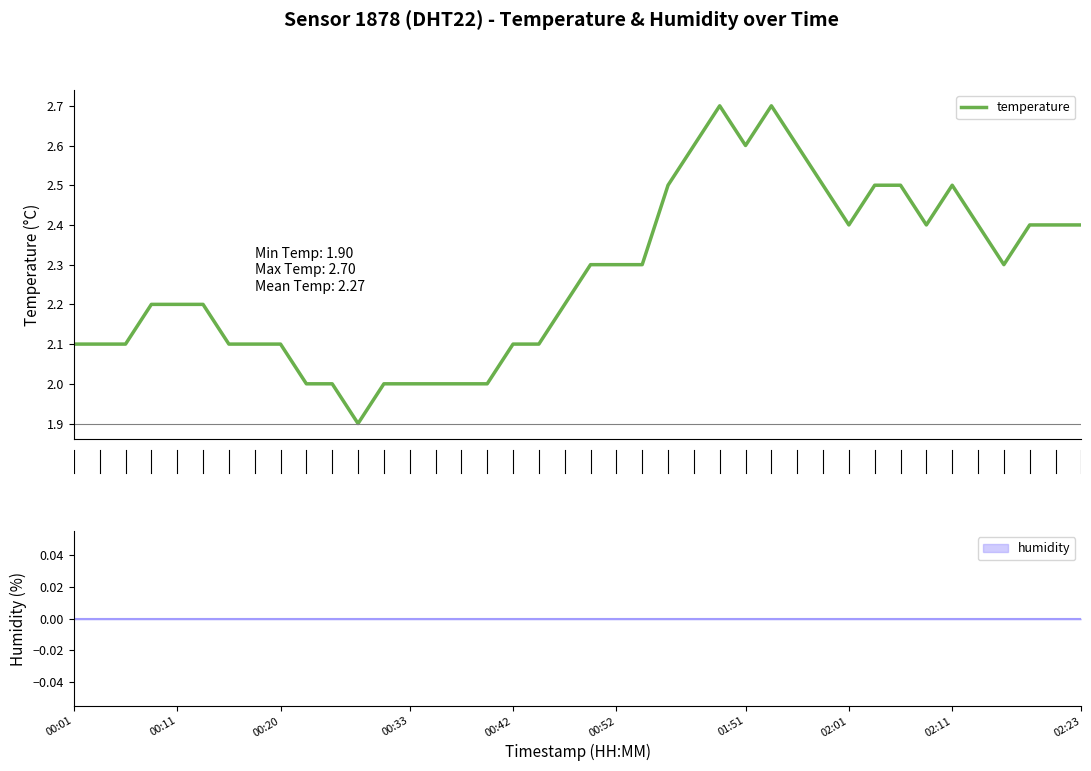

What is the average value?

2.3